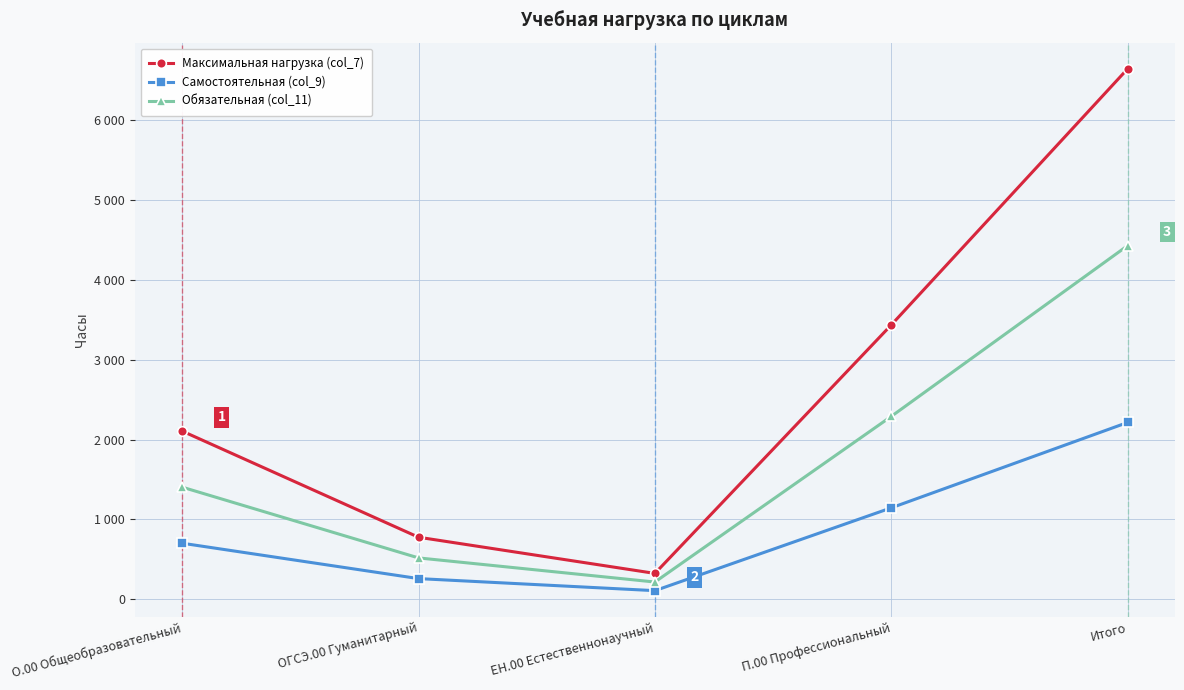

Is this an area chart (filled region under the line)?

No